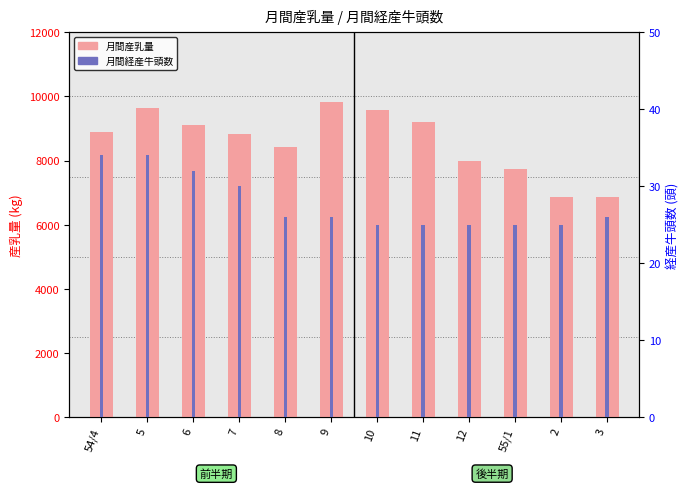

Is it true that 月間産乳量 equals 12104 at 11?

False